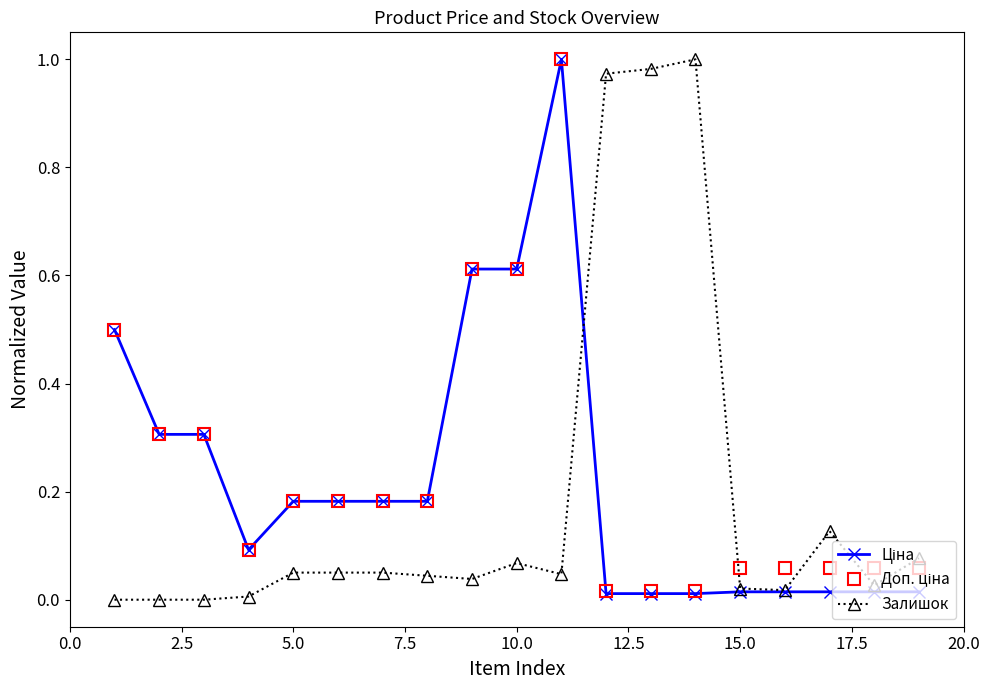

True or false: Залишок has more than 0 interior local peaks.

True